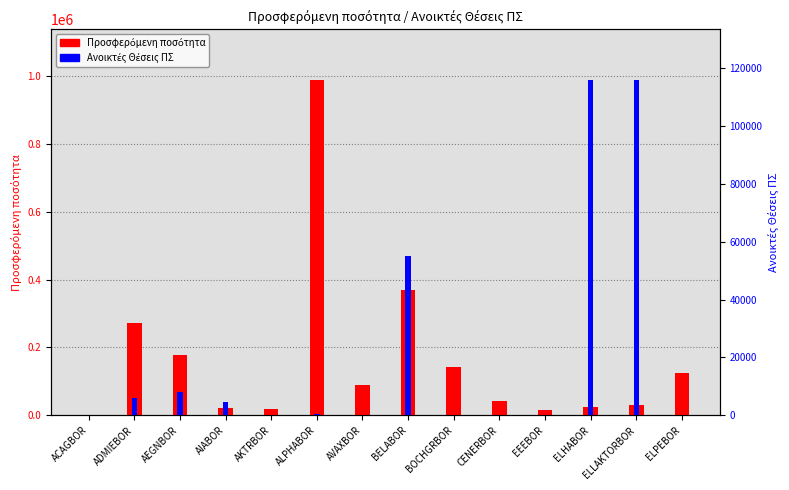

How many values in Ανοικτές Θέσεις ΠΣ are above zero?

7